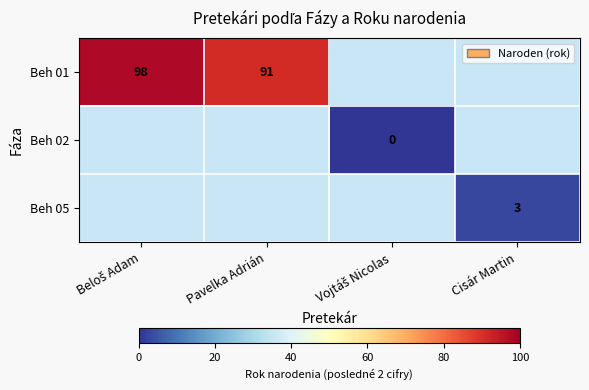

Which category has the lowest value across all series?

Vojtáš Nicolas